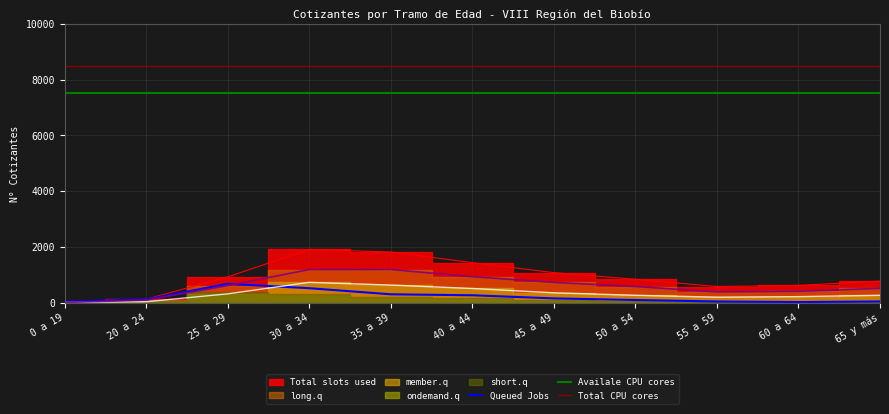

What is the highest value of the member.q series?

725